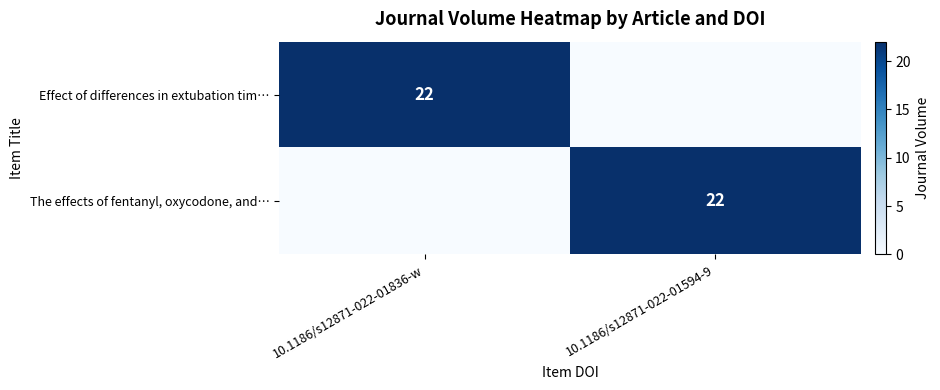

True or false: Effect of differences in extubation tim… has a value of 22 at 10.1186/s12871-022-01836-w.

True